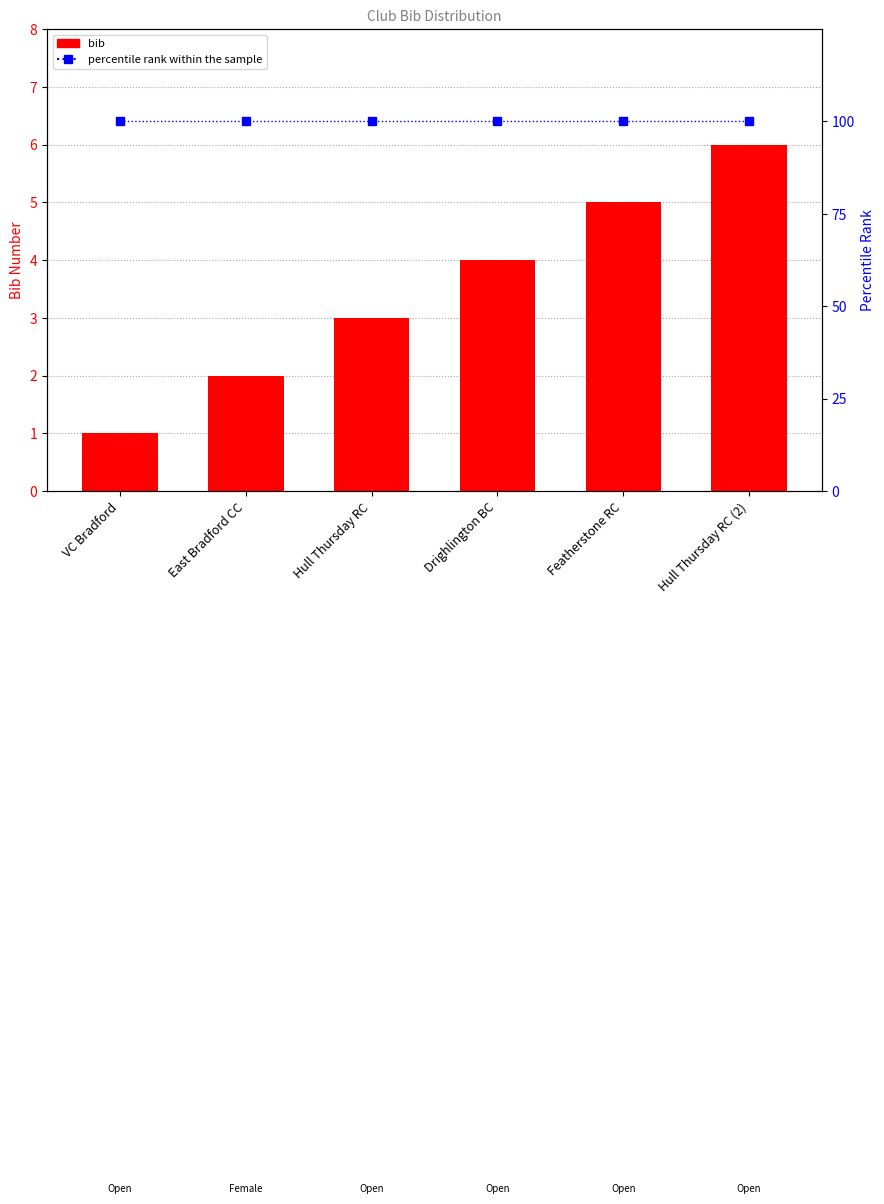

The value of bib at Featherstone RC is 5. True or false?

True